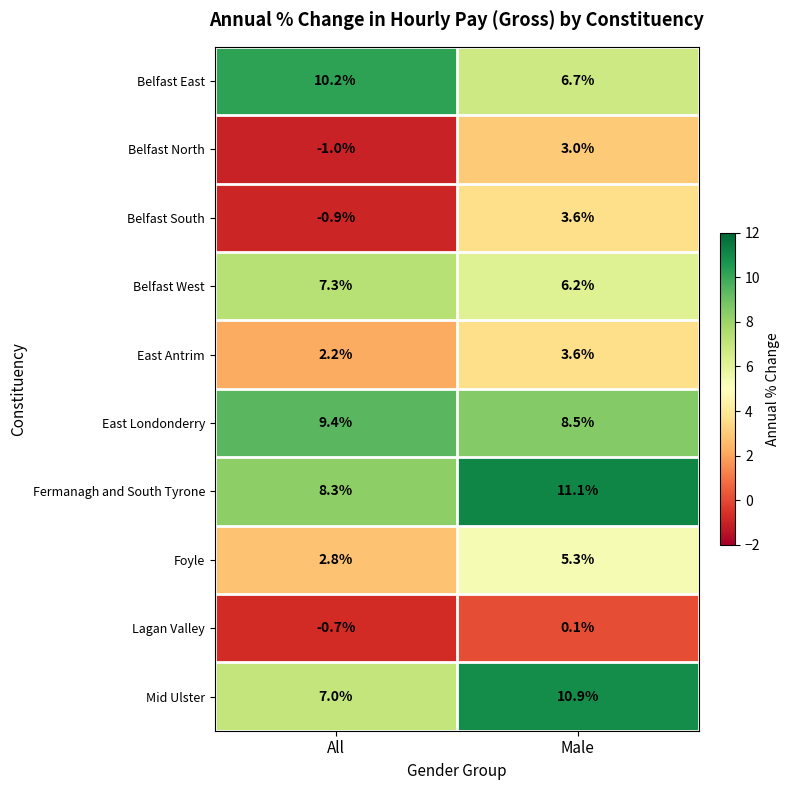

Where does the Belfast South series first go above 3?

Male